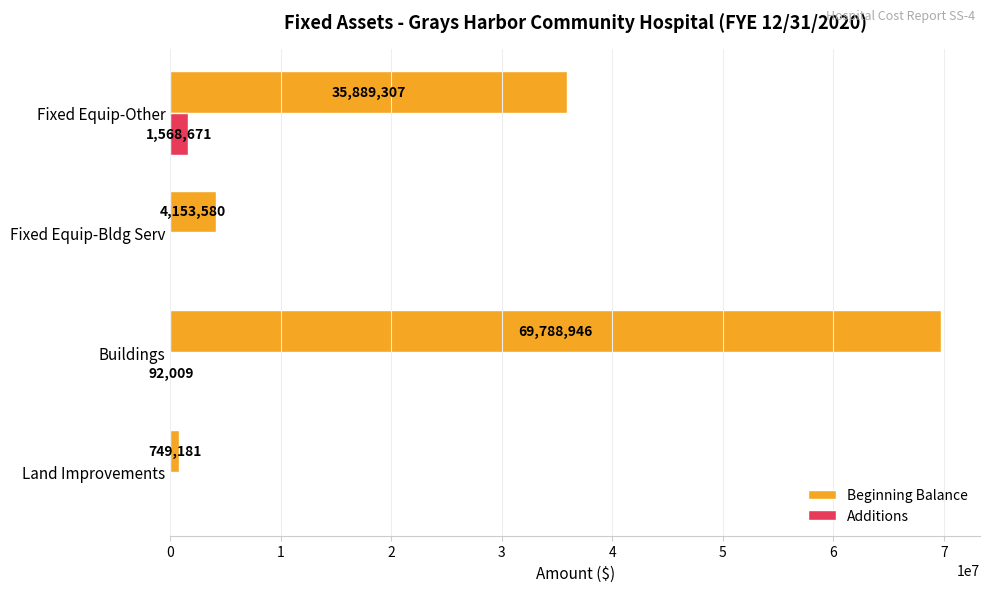

How many series are shown in this chart?

2